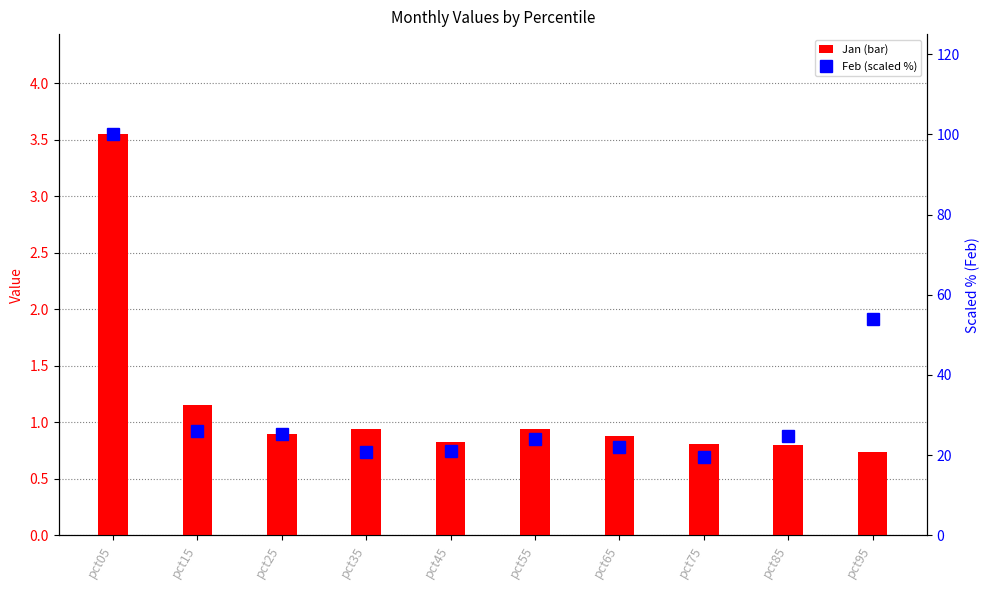

What are all the series names shown in the legend?

Jan, Feb (scaled)